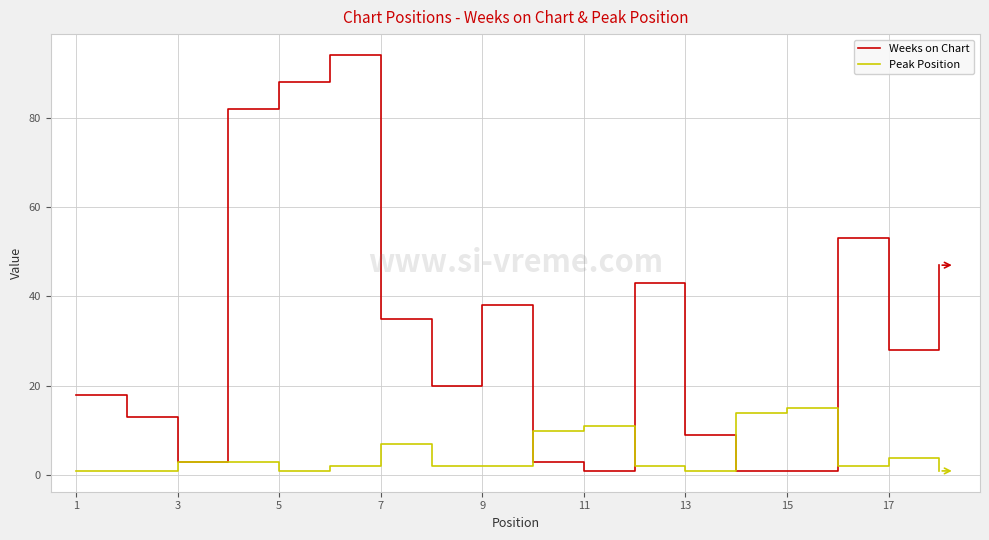

Which series has the widest spread of values?

Weeks on Chart